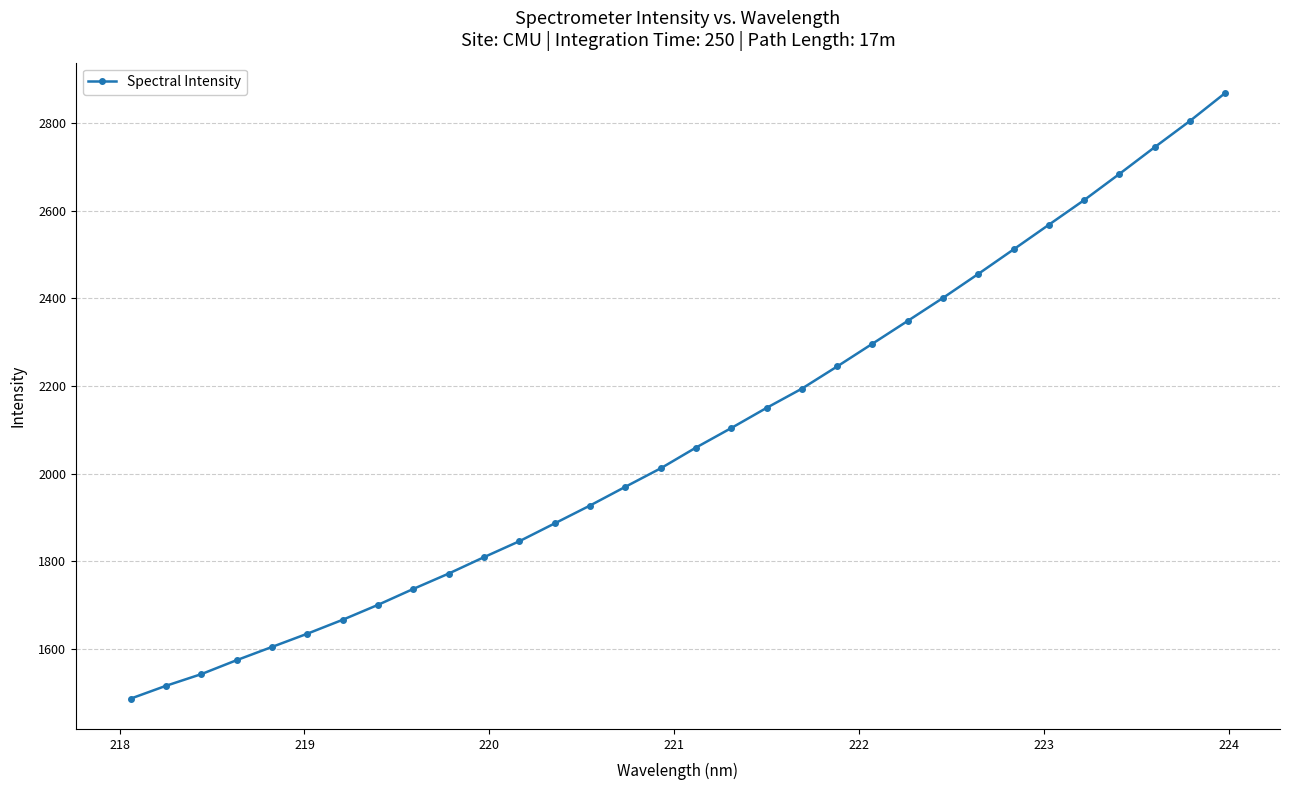

Reading right to left, list all the values displayed in this chart.

2868.5	2804.7	2744.8	2683.8	2624.1	2567.9	2511.5	2455.6	2400.8	2348.4	2296.3	2244.4	2193.7	2149.8	2103.8	2059.2	2011.8	1969.7	1927.0	1886.2	1845.5	1809.2	1771.7	1736.7	1700.4	1666.3	1634.5	1604.3	1574.1	1542.2	1515.6	1486.3